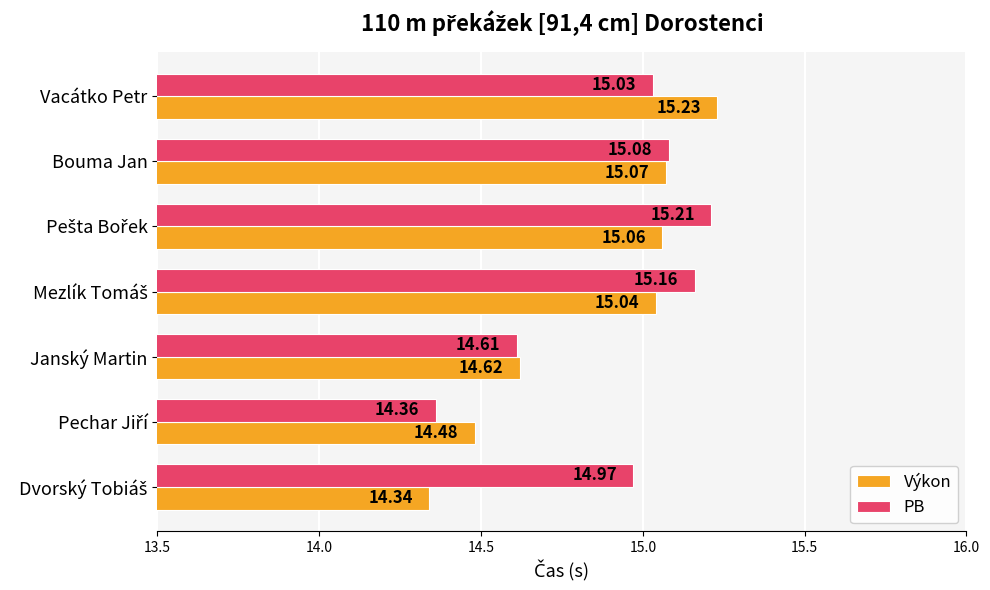

Which series has the largest total across all categories?

PB